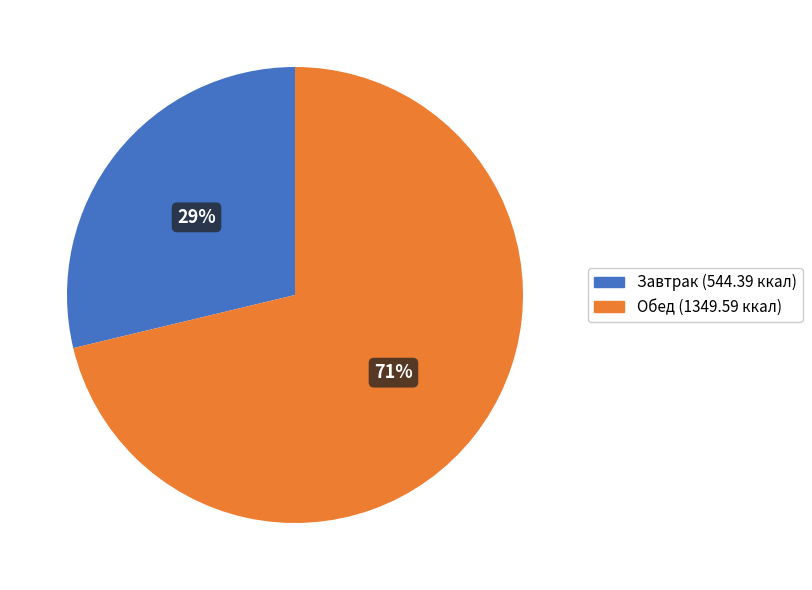

Which has a higher value, Обед or Завтрак?

Обед